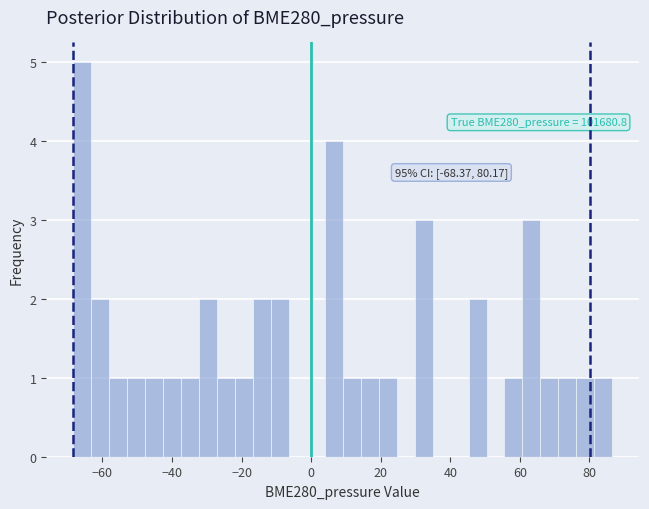

Around what value on the x-axis is the tallest bar? Give the approximate position of its centre, as read against the axis.

-66